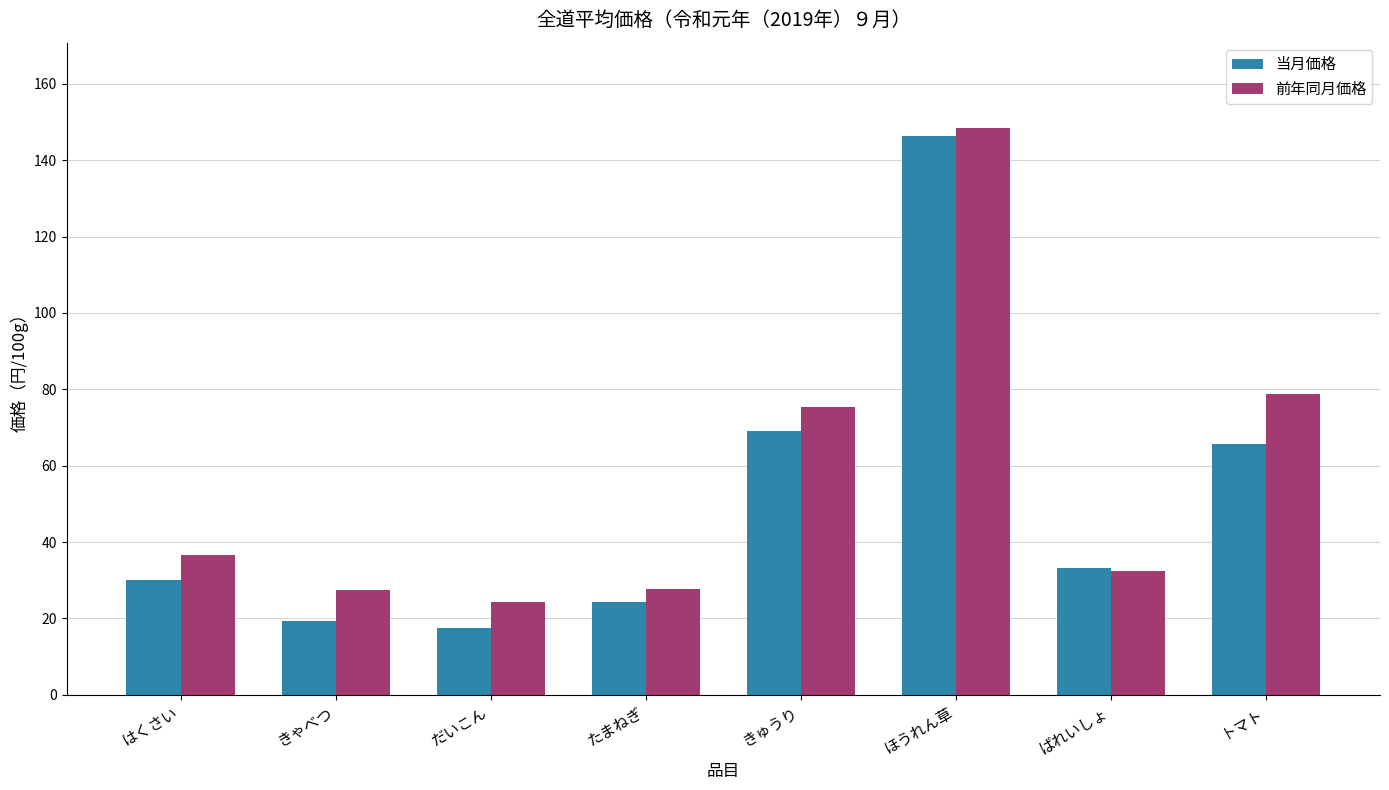

What is the label of the 3rd bar from the left?

だいこん